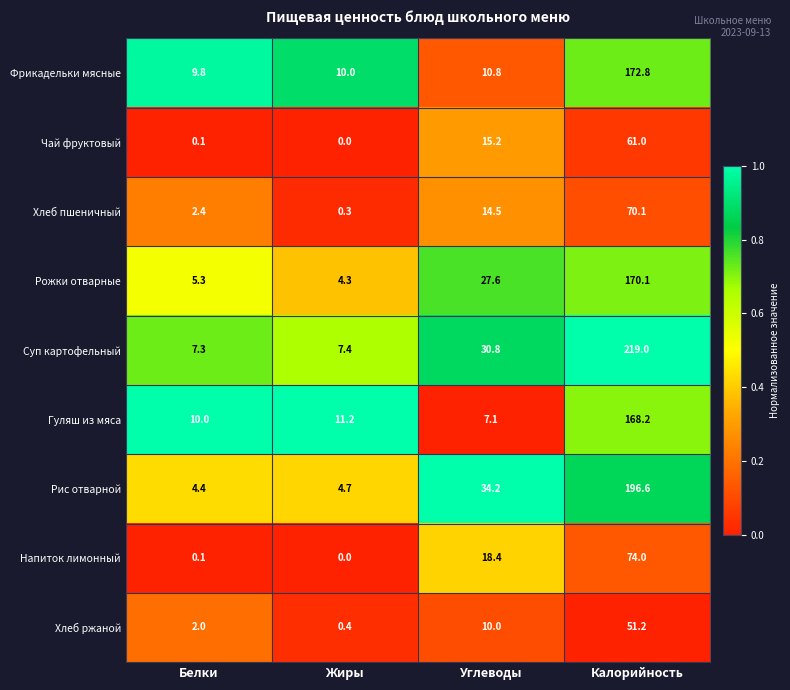

What is the average value of the Рис отварной series?

60.0